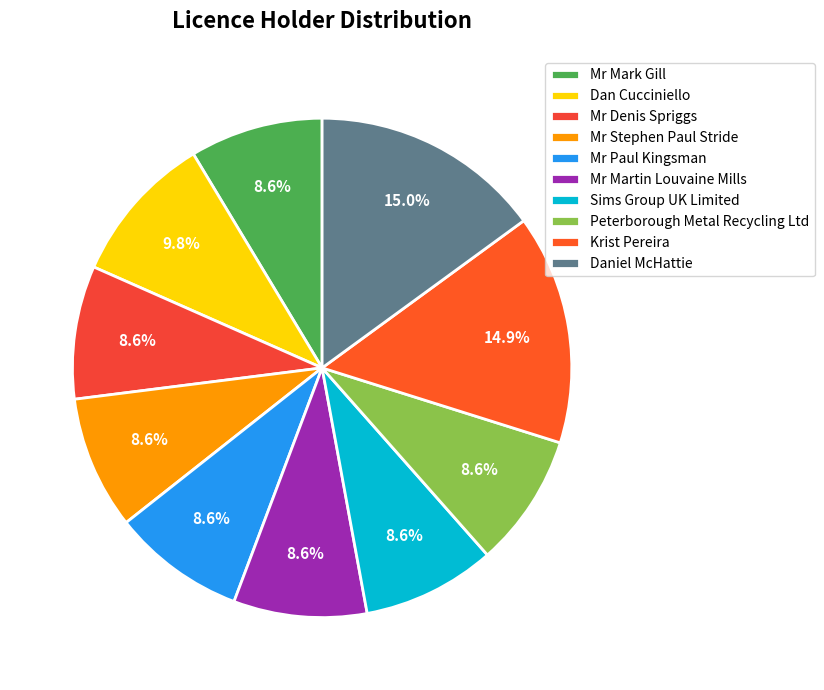

To the nearest percent, what is the difference between the largest and smallest slice percentages?

6%